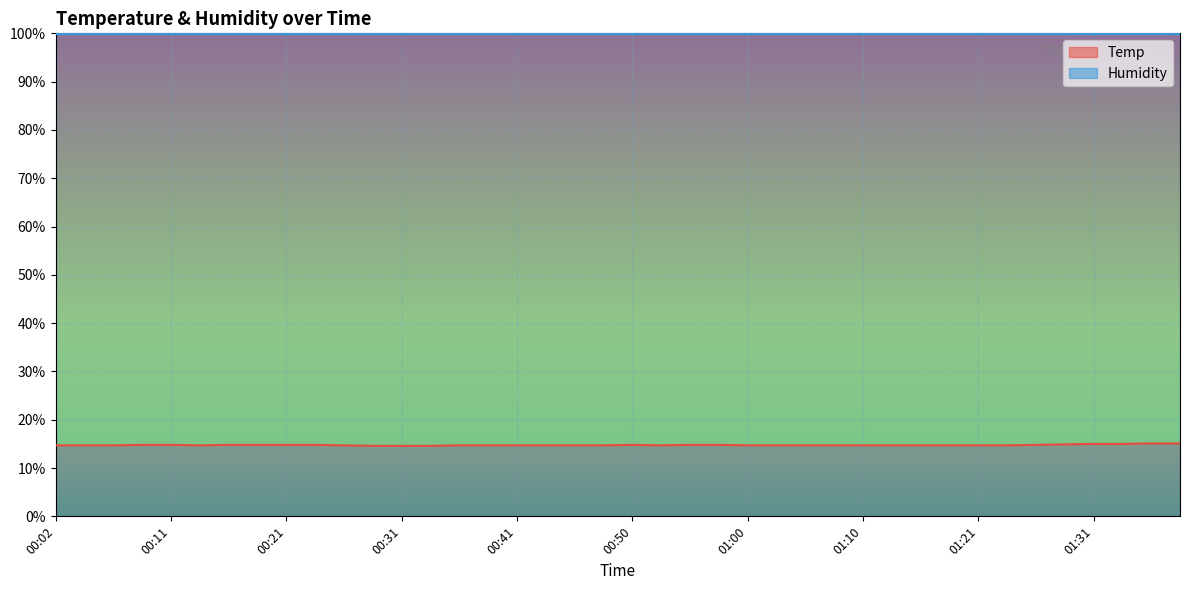

What is the label of the 21st point from the right?

00:48